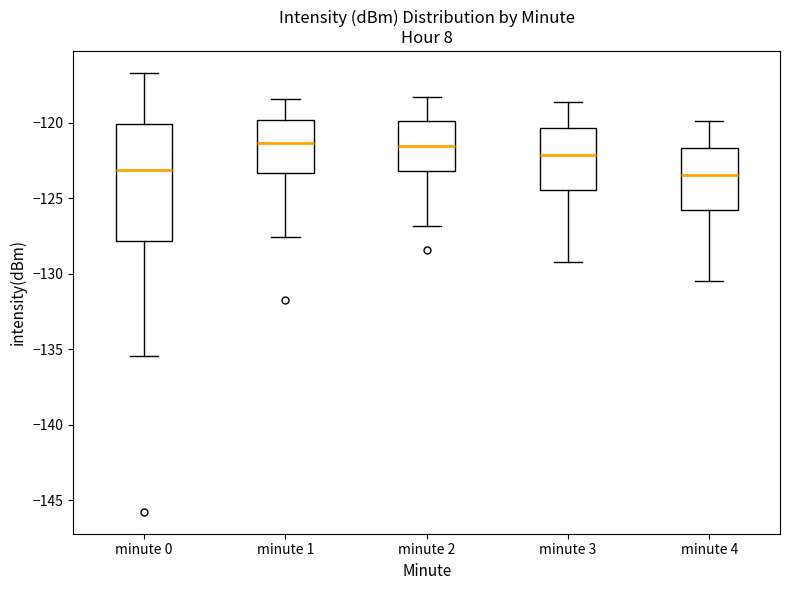

Reading left to right, transcribe this box plot: for each box, give where its median line is, the range the box spans, and where its two whiskers end, as read against the y-axis. The values are not printed on the chart, so give them approximately, as read against the axis.

minute 0: median -123.0, box -128.0 to -120.0, whiskers -135.5 to -116.5
minute 1: median -121.5, box -123.5 to -120.0, whiskers -127.5 to -118.5
minute 2: median -121.5, box -123.0 to -120.0, whiskers -127.0 to -118.5
minute 3: median -122.0, box -124.5 to -120.5, whiskers -129.0 to -118.5
minute 4: median -123.5, box -126.0 to -121.5, whiskers -130.5 to -120.0